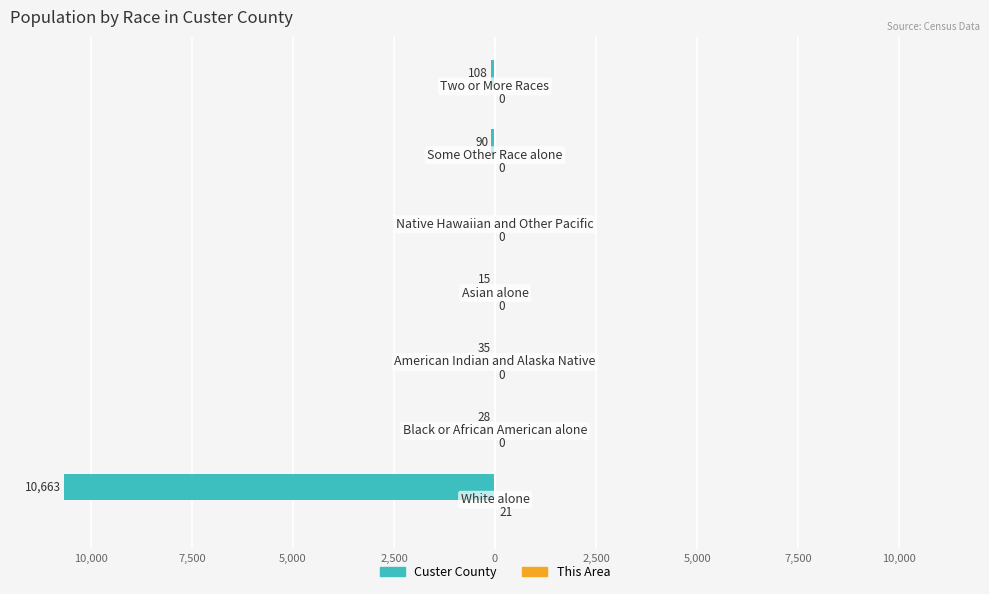

What are all the series names shown in the legend?

Custer County, This Area